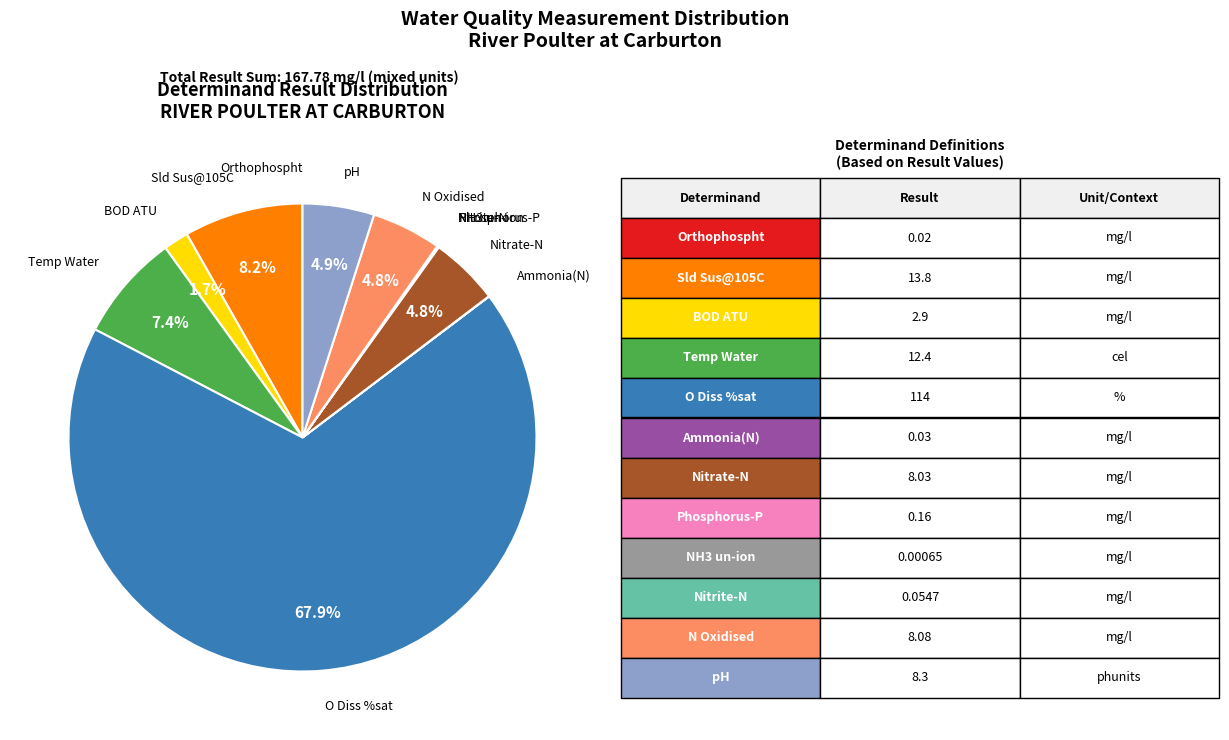

Is there any slice that represents more than half of the pie?

Yes